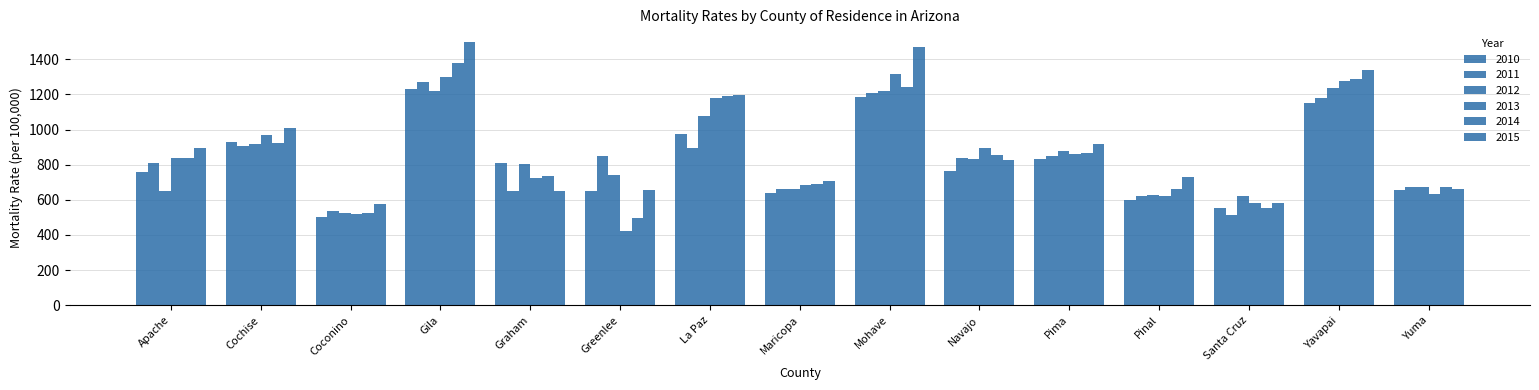

The 2010 series shows 927.3 at Cochise. True or false?

True